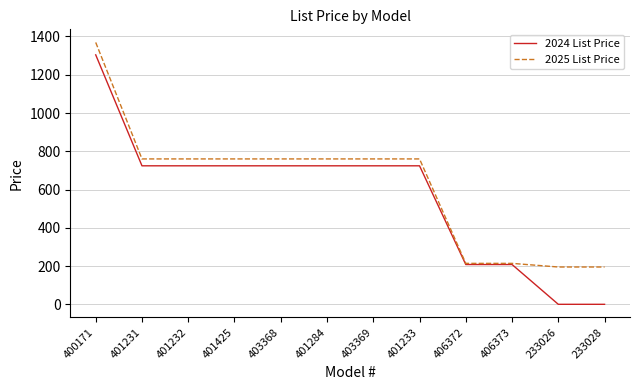

Which label corresponds to the largest value in the chart?

400171